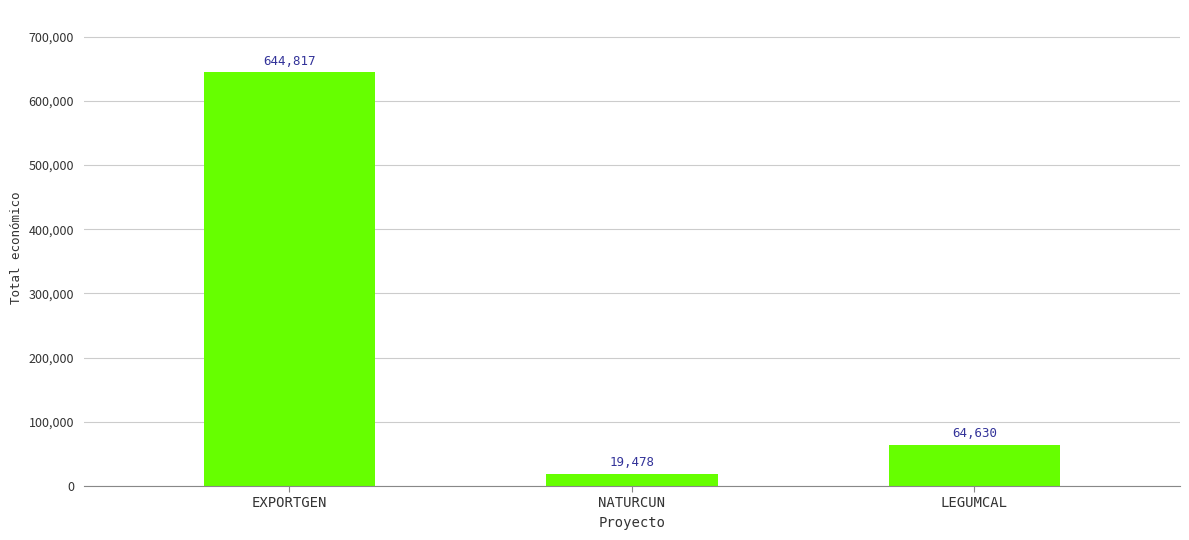

Reading left to right, what are all the values shown in this chart?

644817	19478	64630